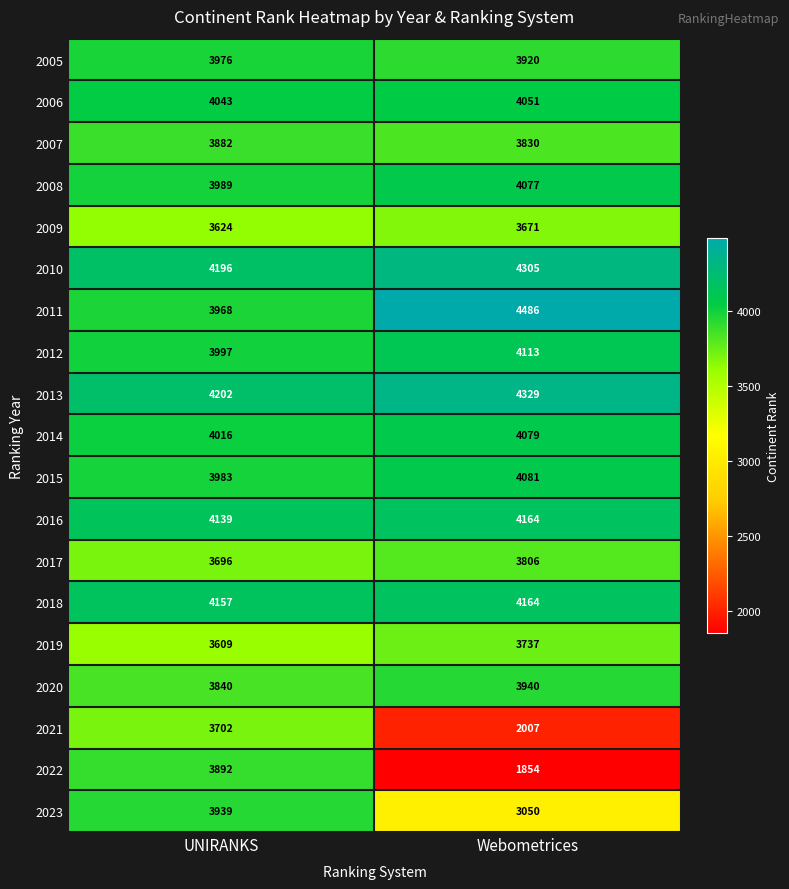

Which series changed the most between UNIRANKS and Webometrices?

2022